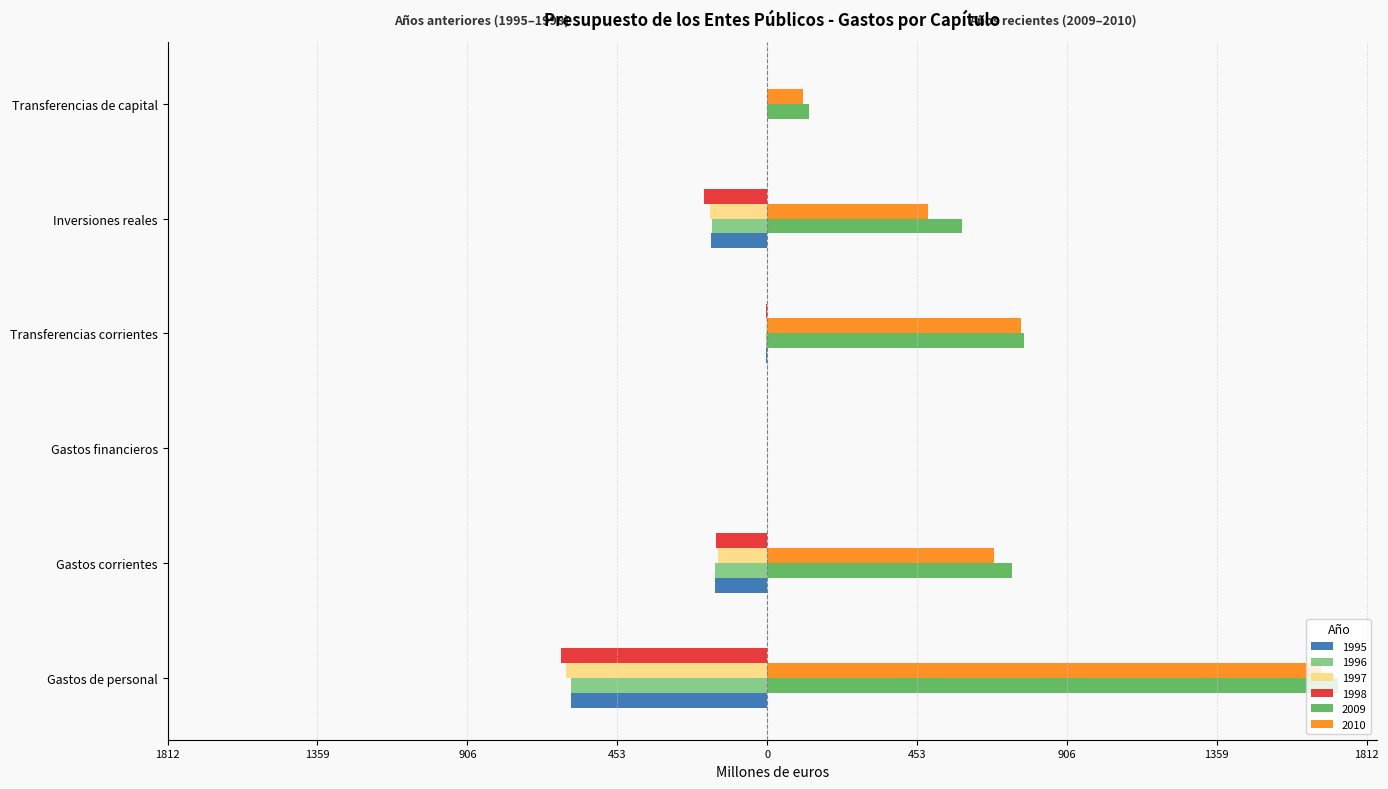

Reading left to right, transcribe all the data shown in this chart.

1995: Gastos de personal=-591.8	Gastos corrientes=-158.6	Gastos financieros=-0.6	Transferencias corrientes=-3.4	Inversiones reales=-168.2	Transferencias de capital=-0.1
1996: Gastos de personal=-591.6	Gastos corrientes=-158.0	Gastos financieros=-0.6	Transferencias corrientes=-3.4	Inversiones reales=-166.5	Transferencias de capital=-0.1
1997: Gastos de personal=-607.1	Gastos corrientes=-149.9	Gastos financieros=-0.2	Transferencias corrientes=-4.1	Inversiones reales=-173.2	Transferencias de capital=-0.2
1998: Gastos de personal=-621.9	Gastos corrientes=-154.4	Gastos financieros=-0.2	Transferencias corrientes=-4.2	Inversiones reales=-191.9	Transferencias de capital=-0.1
2009: Gastos de personal=1726.5	Gastos corrientes=739.9	Gastos financieros=0.4	Transferencias corrientes=775.8	Inversiones reales=589.7	Transferencias de capital=125.3
2010: Gastos de personal=1674.8	Gastos corrientes=687.0	Gastos financieros=0.4	Transferencias corrientes=767.0	Inversiones reales=487.9	Transferencias de capital=108.0